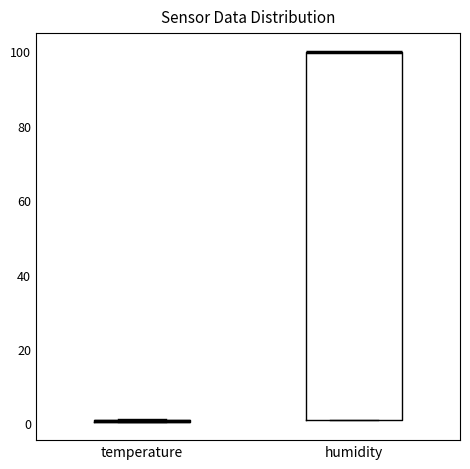

Reading left to right, read every box against the y-axis: the position of its median line, the range the box covers, and the ends of its whiskers. The values are not printed on the chart, so give them approximately, as read against the axis.

temperature: box collapsed to a line at 0, whiskers 0 to 2
humidity: median 100 (drawn on the box's upper edge), box 2 to 100, whiskers 2 to 100